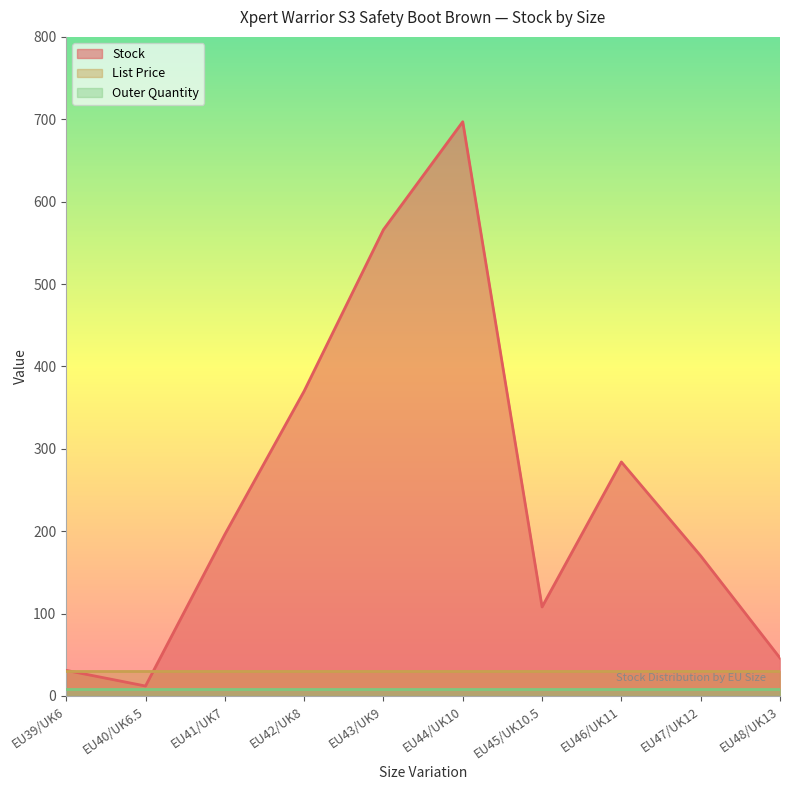

What is the maximum value shown in the chart?

697.0